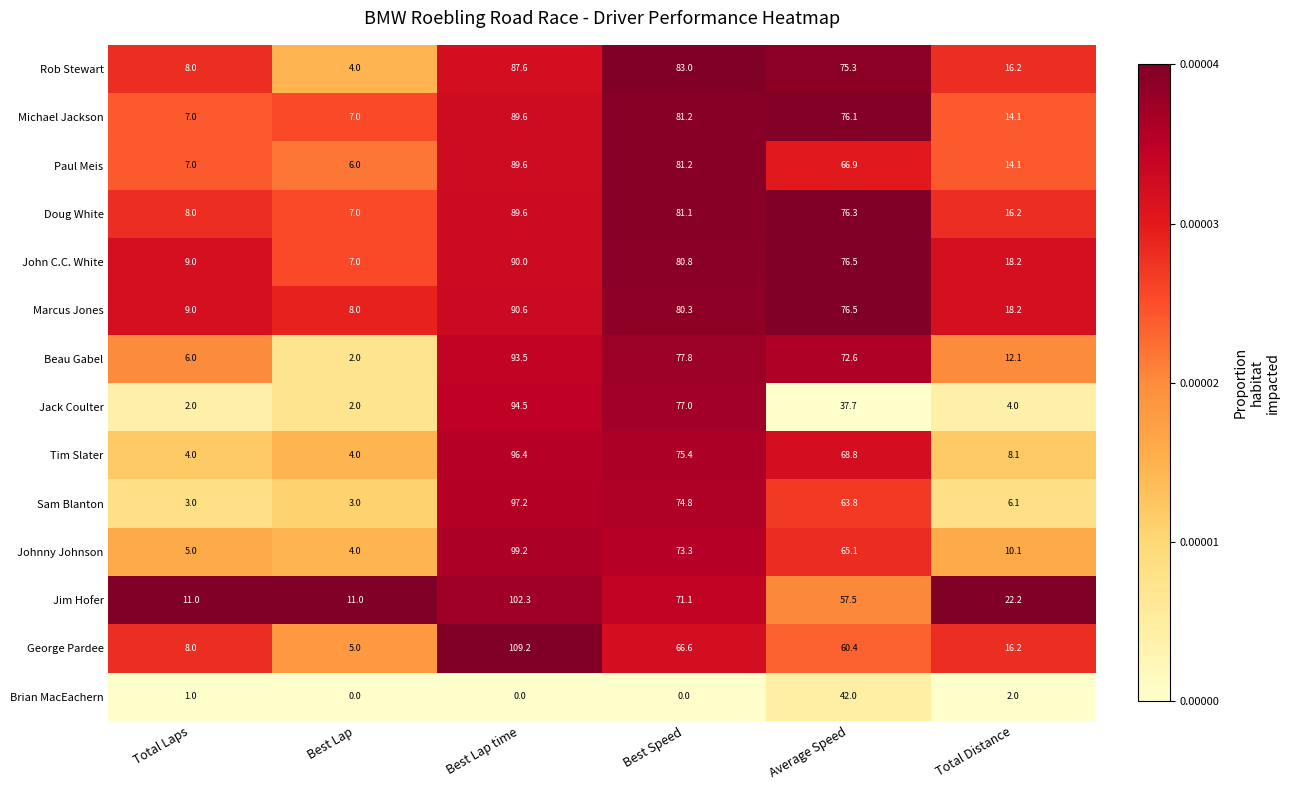

True or false: Marcus Jones has a value of 80.3 at Best Speed.

True